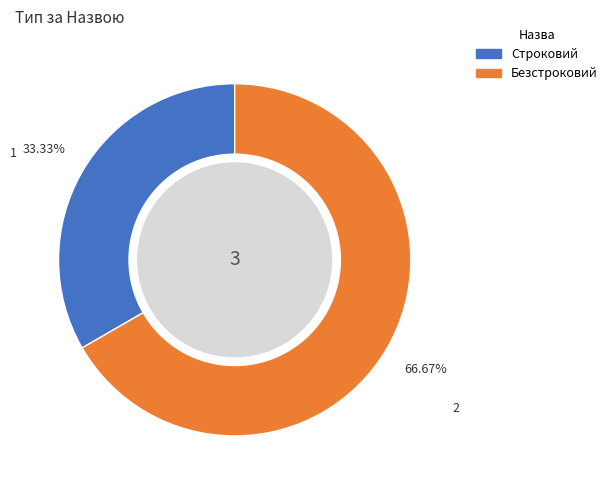

Combined, do Безстроковий and Строковий account for over 50%?

Yes